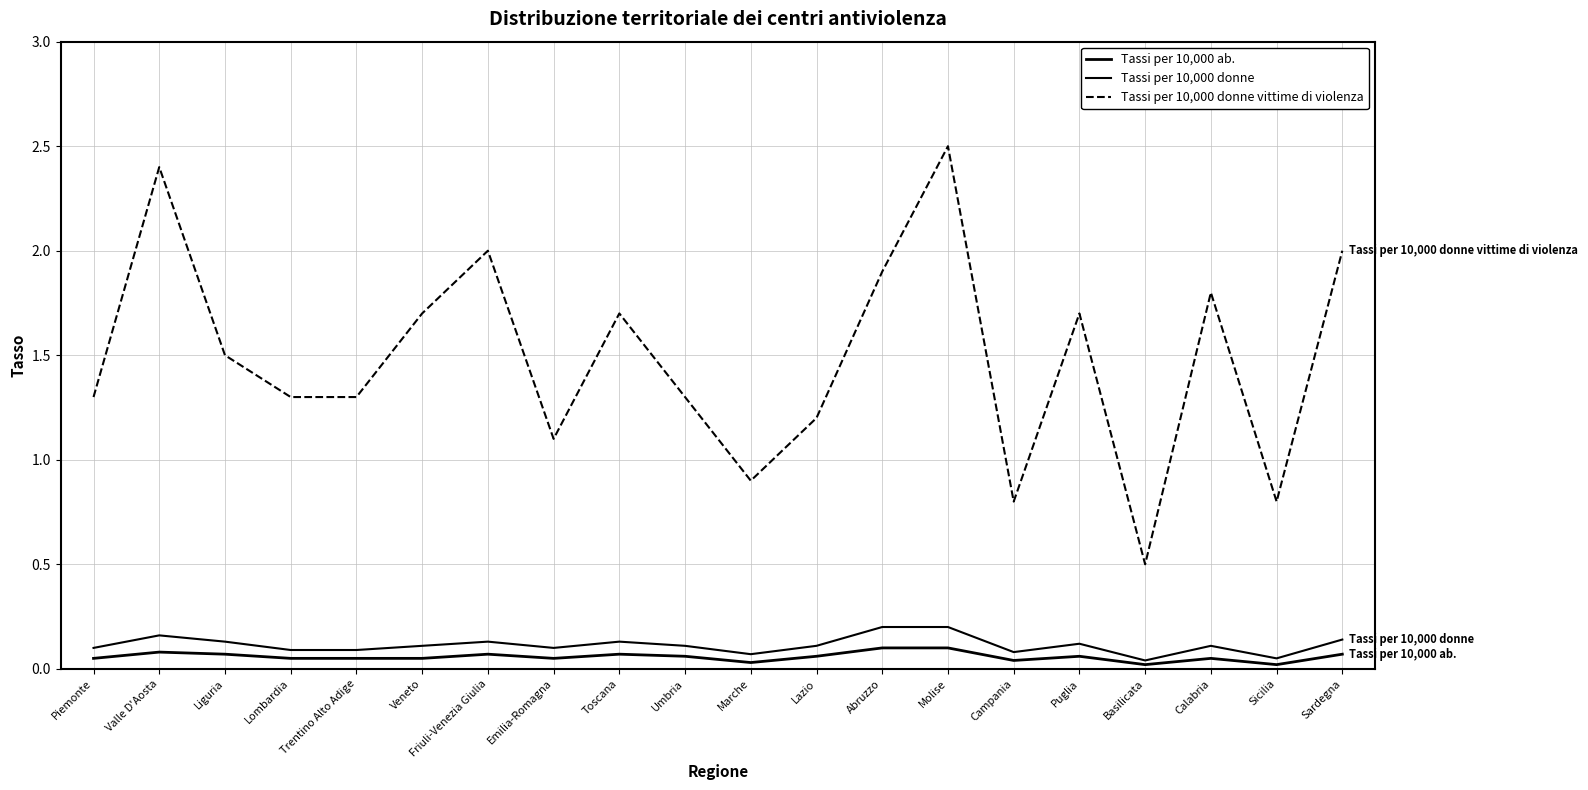

Where is the first local minimum for Tassi per 10,000 ab.?

Emilia-Romagna